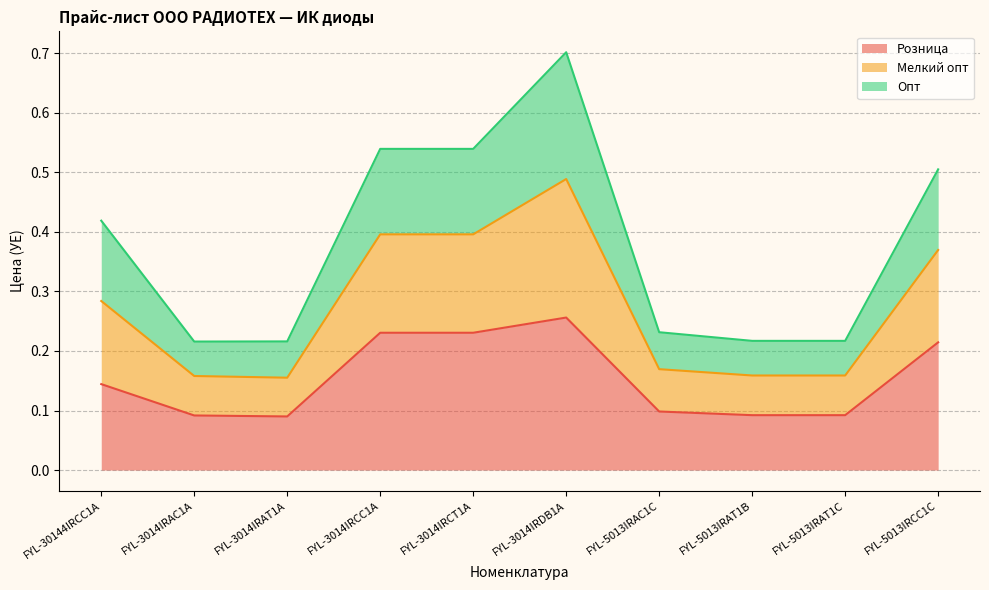

True or false: Розница has a value of 0.3 at FYL-3014IRCT1A.

False